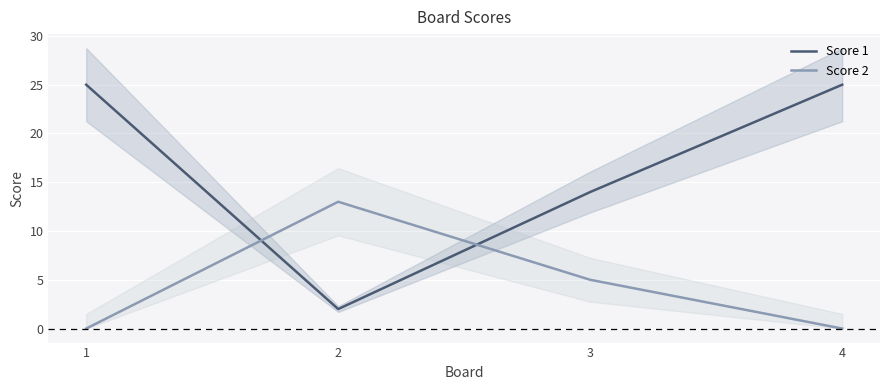

Is this an area chart (filled region under the line)?

No